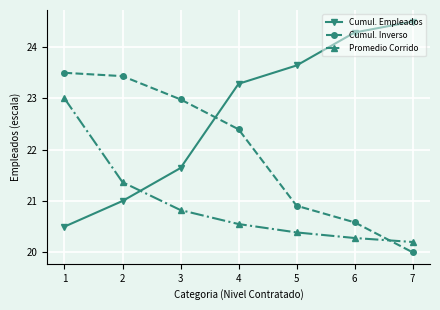

How many distinct data groups are displayed?

3